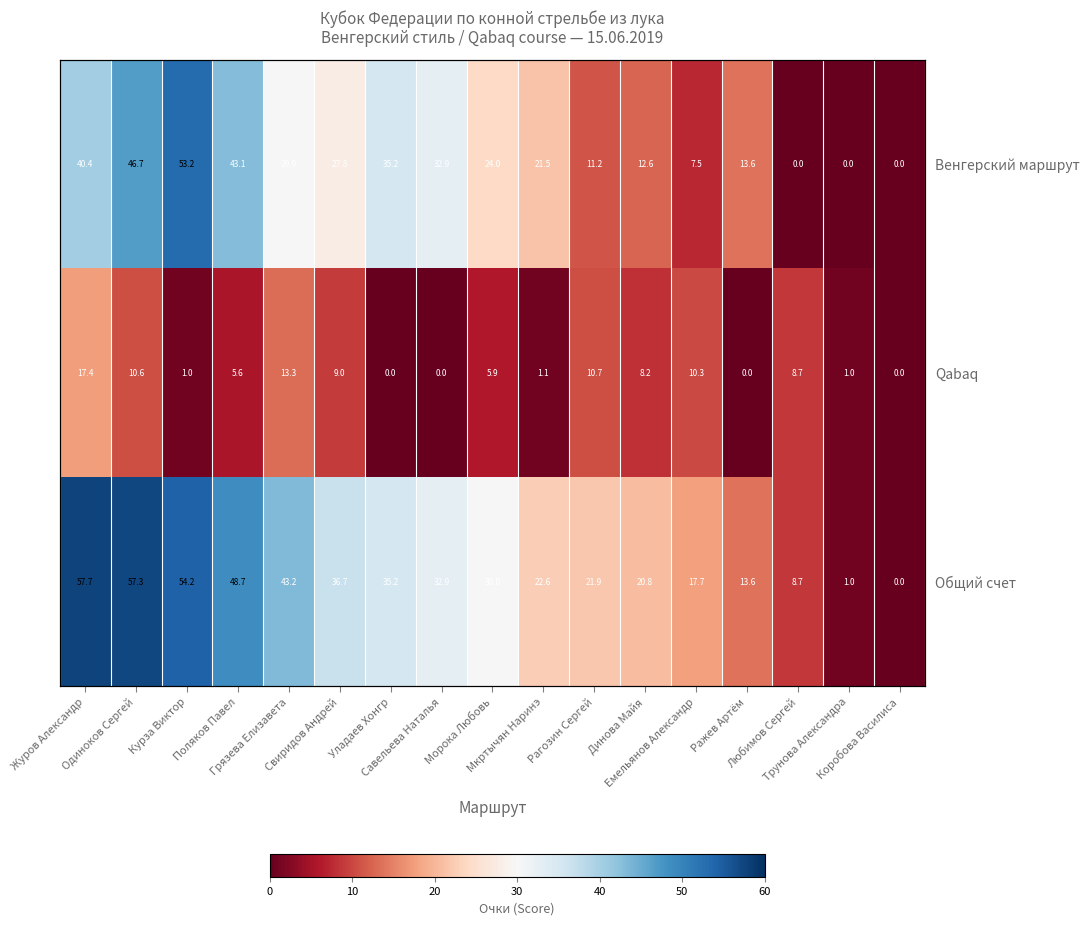

At which category is the sum across all series the highest?

Журов Александр